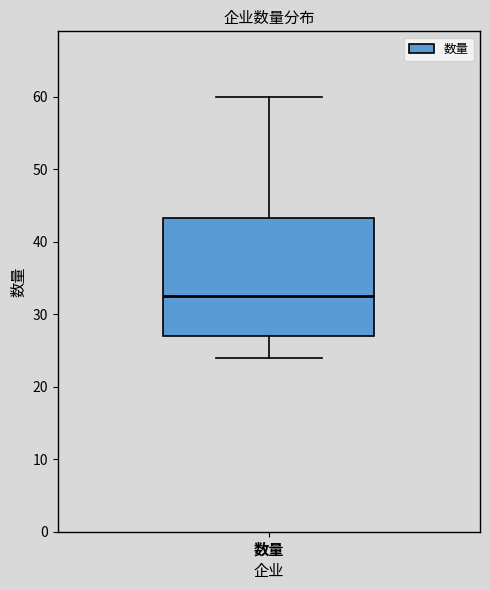

Transcribe this box plot: give where the median line is, the range the box spans, and where the two whiskers end, as read against the y-axis. The values are not printed on the chart, so give them approximately, as read against the axis.

median 33, box 27 to 43, whiskers 24 to 60